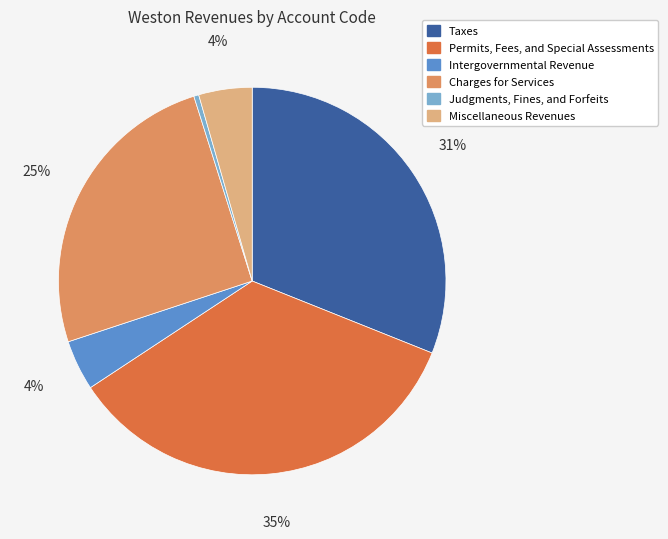

What is the largest slice in the pie chart?

Permits, Fees, and Special Assessments